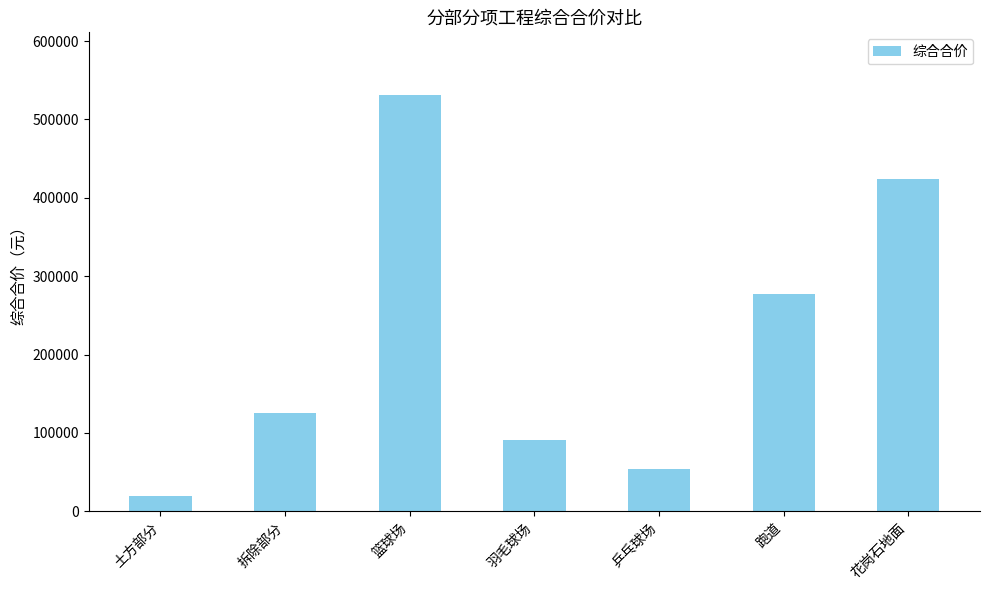

True or false: the data shows 44884.2 at 拆除部分.

False